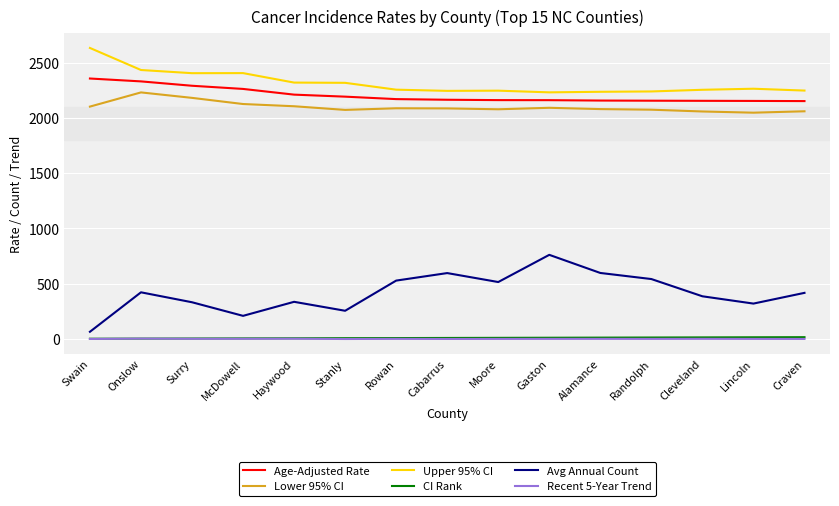

True or false: Avg Annual Count and Lower 95% CI cross at least once.

False